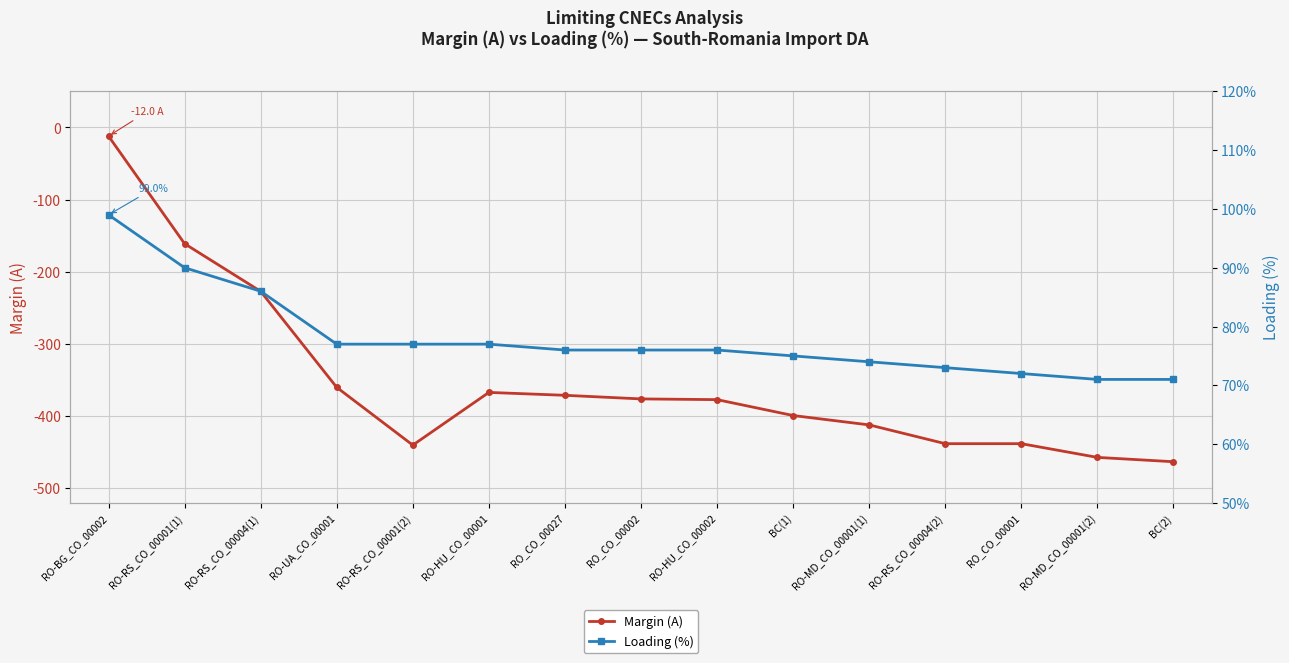

The value of Loading (%) at RO-HU_CO_00002 is 130. True or false?

False